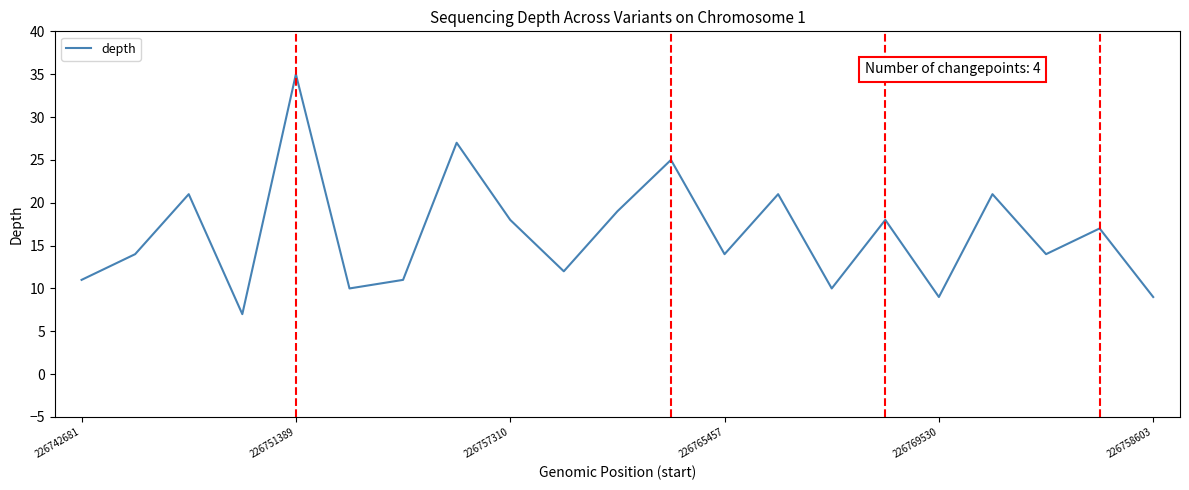

What is the minimum value shown in the chart?

7